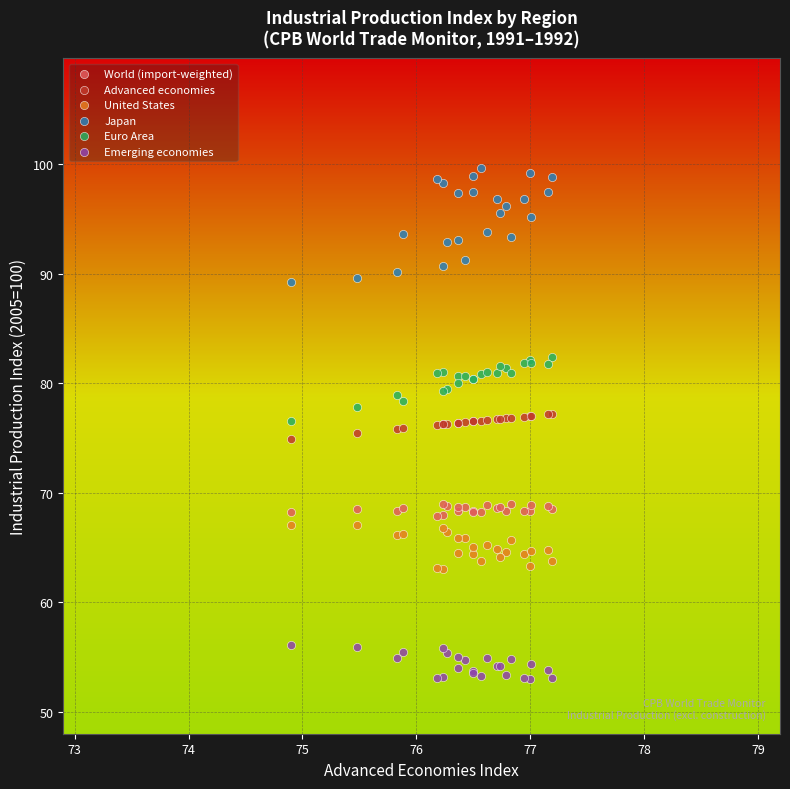

What is the X range (max minus min) for the scatter plot?

2.3